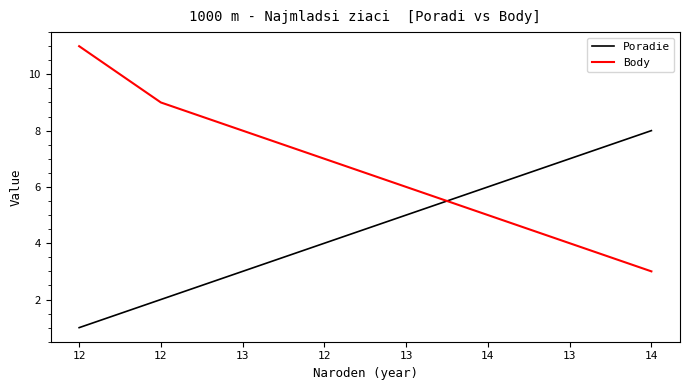

Where do Body and Poradie first cross each other?

13 and 14